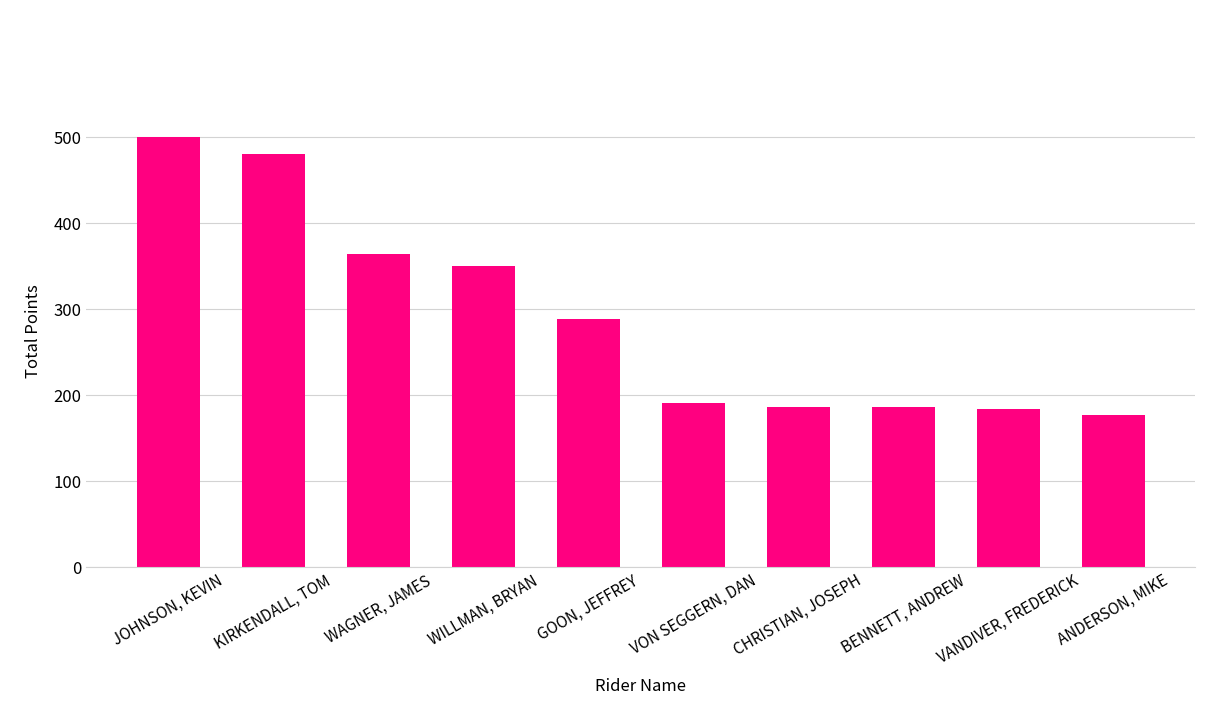

Where does the data first go above 288?

JOHNSON, KEVIN